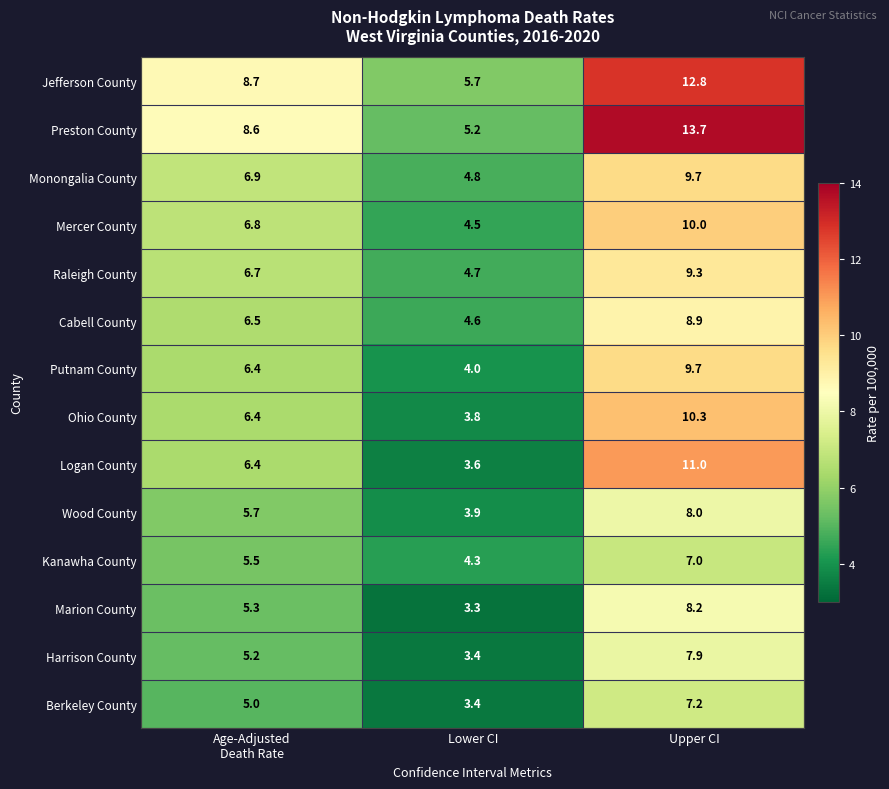

True or false: Cabell County has a value of 4.6 at Lower CI.

True